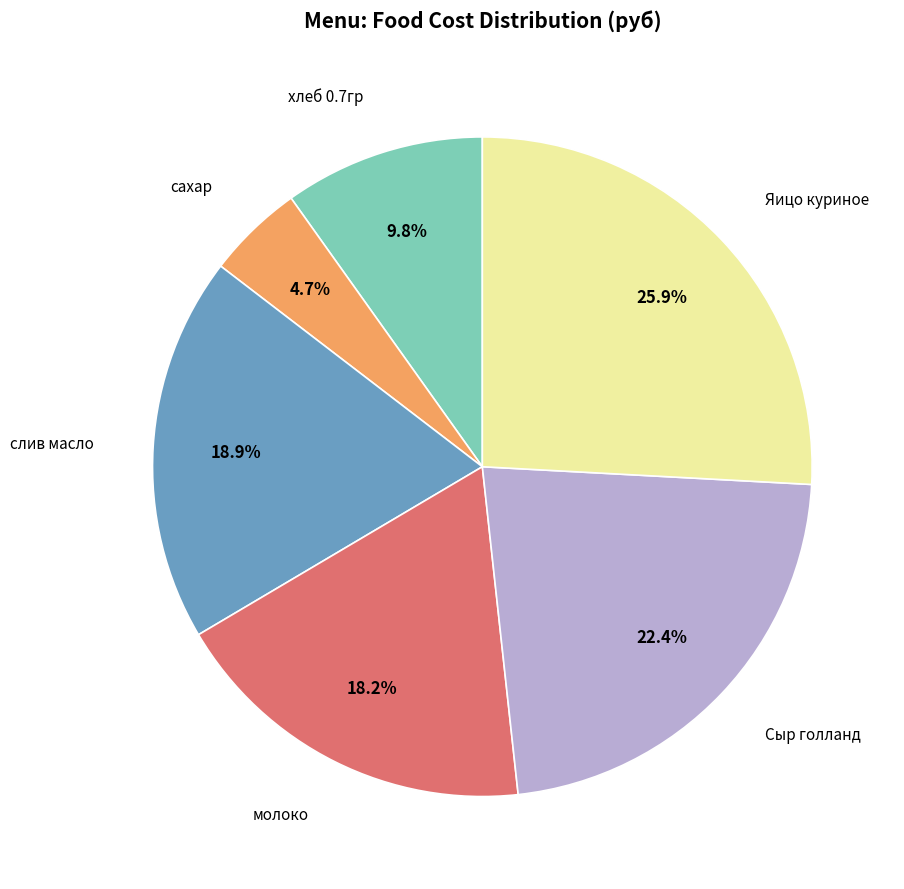

How many segments does this pie chart have?

6